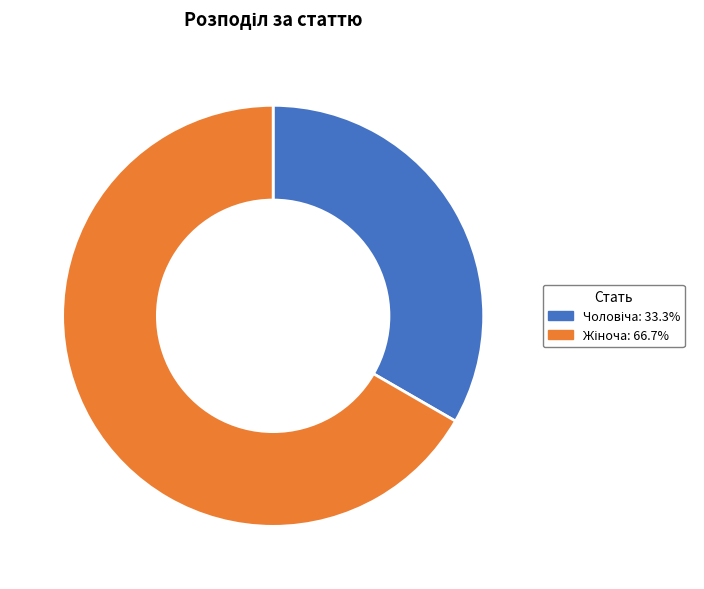

Is there a majority slice in this chart?

Yes